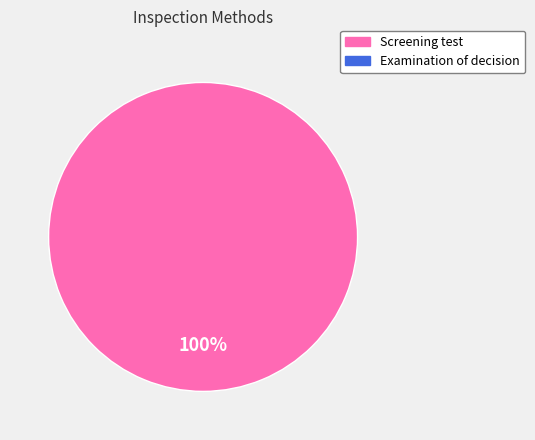

Is there any slice that represents more than half of the pie?

Yes